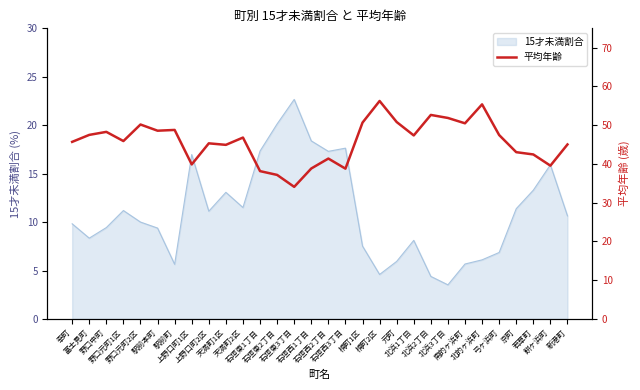

What position from the left is 天満町2区?

11